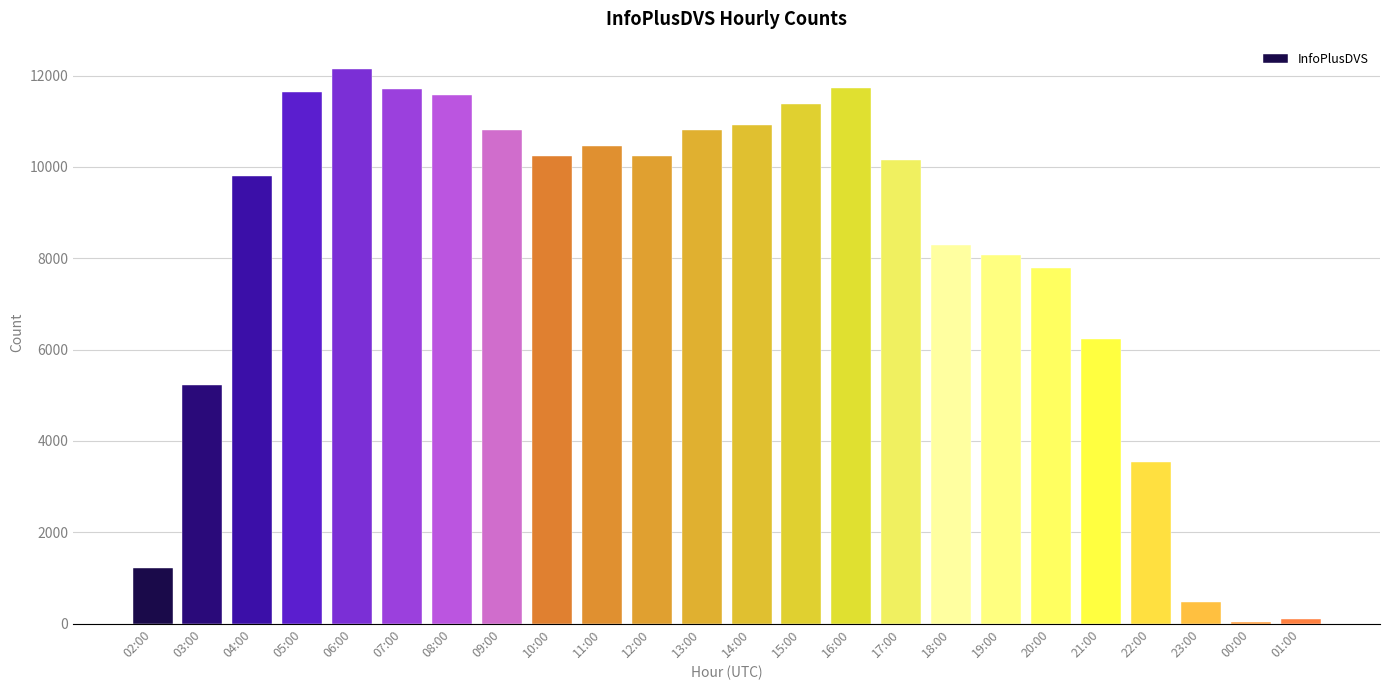

Which has a higher value, 19:00 or 02:00?

19:00